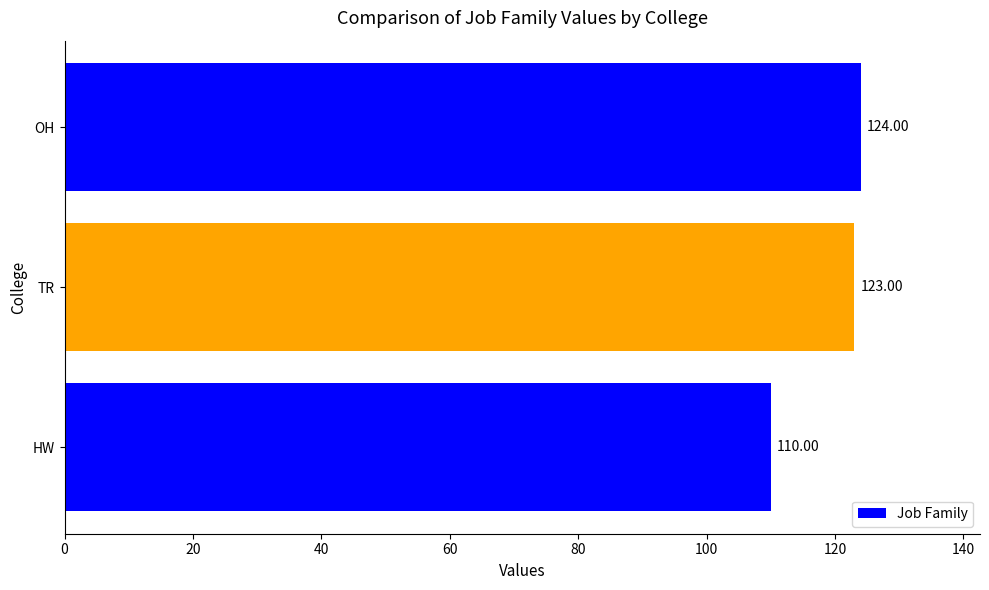

Between TR and HW, which is larger?

TR